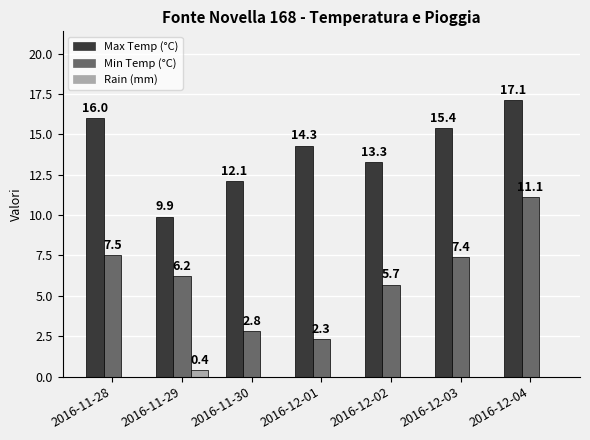

What is the highest value of the Max Temp (°C) series?

17.1